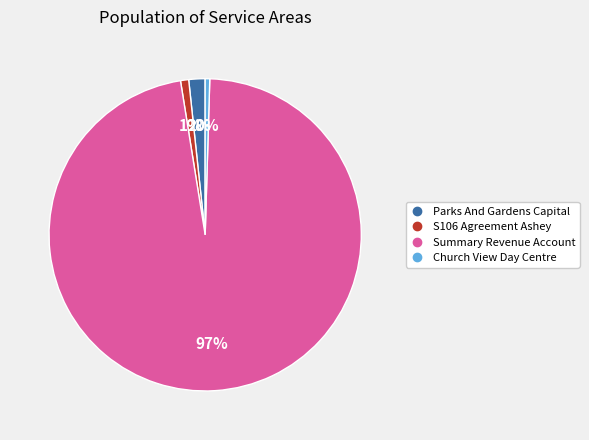

To the nearest percent, what is the combined percentage of Summary Revenue Account and Parks And Gardens Capital?

99%